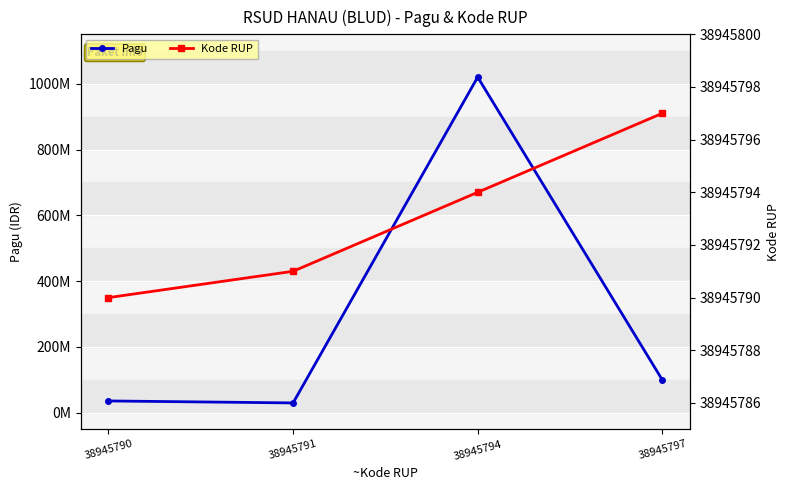

Reading right to left, extract all data points from this chart.

Pagu: 100000000	1020000000	30000000	36000000
Kode RUP: 38945797	38945794	38945791	38945790